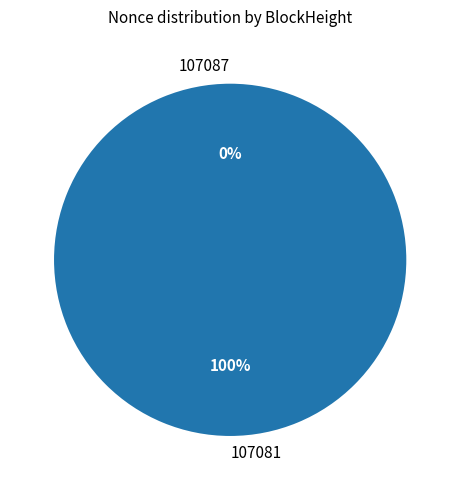

Is there any slice that represents more than half of the pie?

Yes